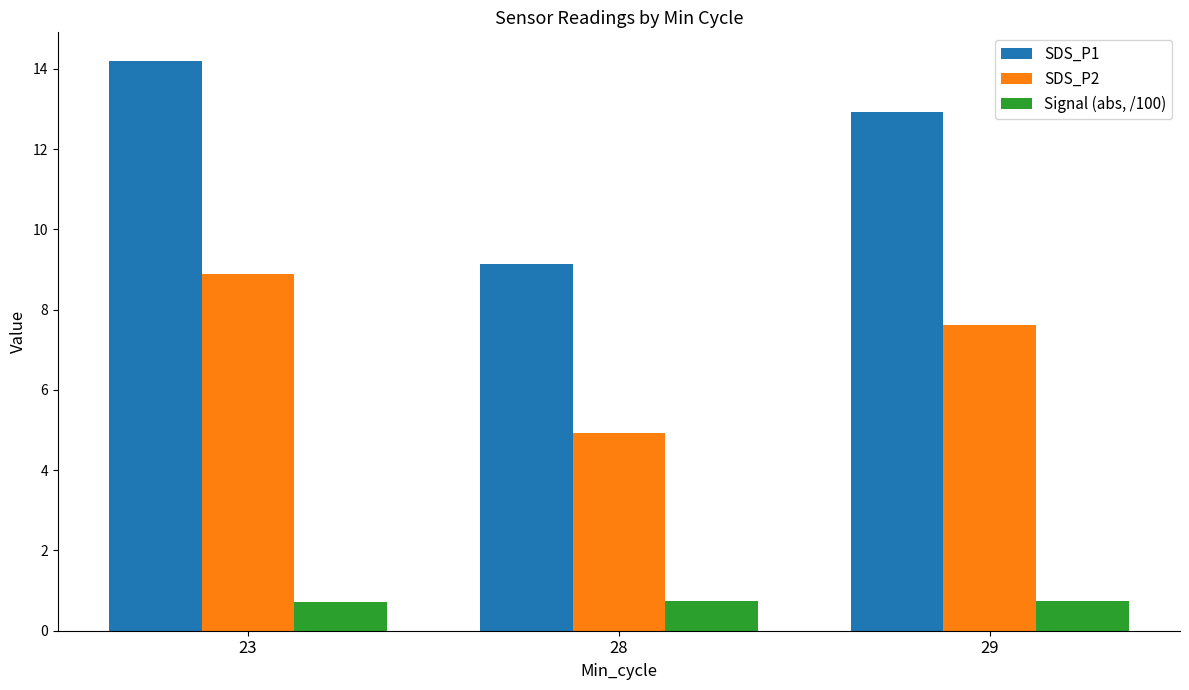

What is the minimum value shown in the chart?

0.7